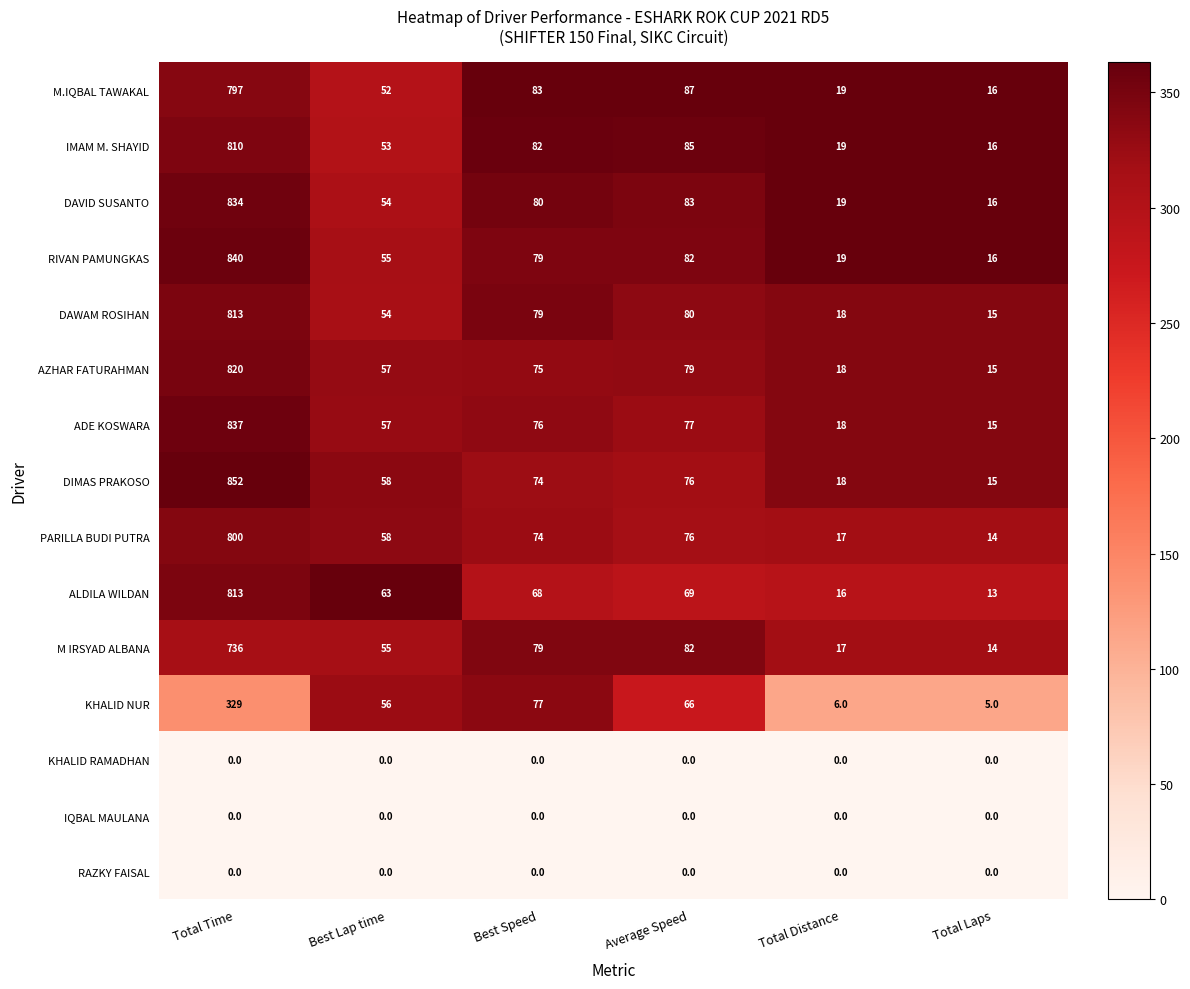

At which label is DAVID SUSANTO closest to 425?

Average Speed